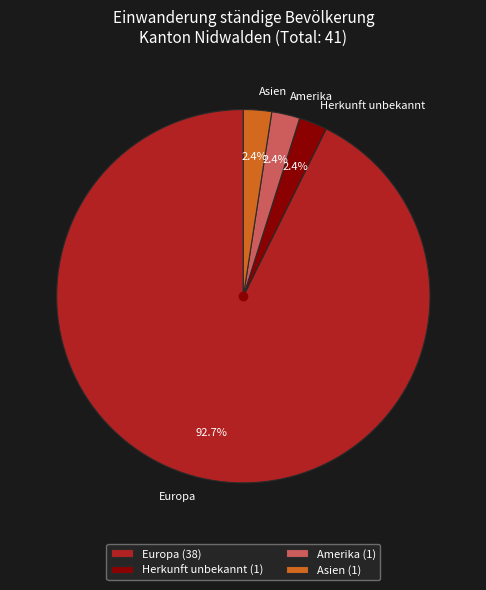

To the nearest percent, what portion does Herkunft unbekannt represent?

2%